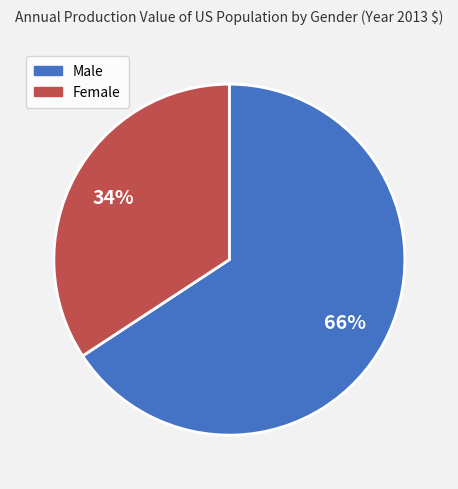

Count the number of slices in the pie.

2